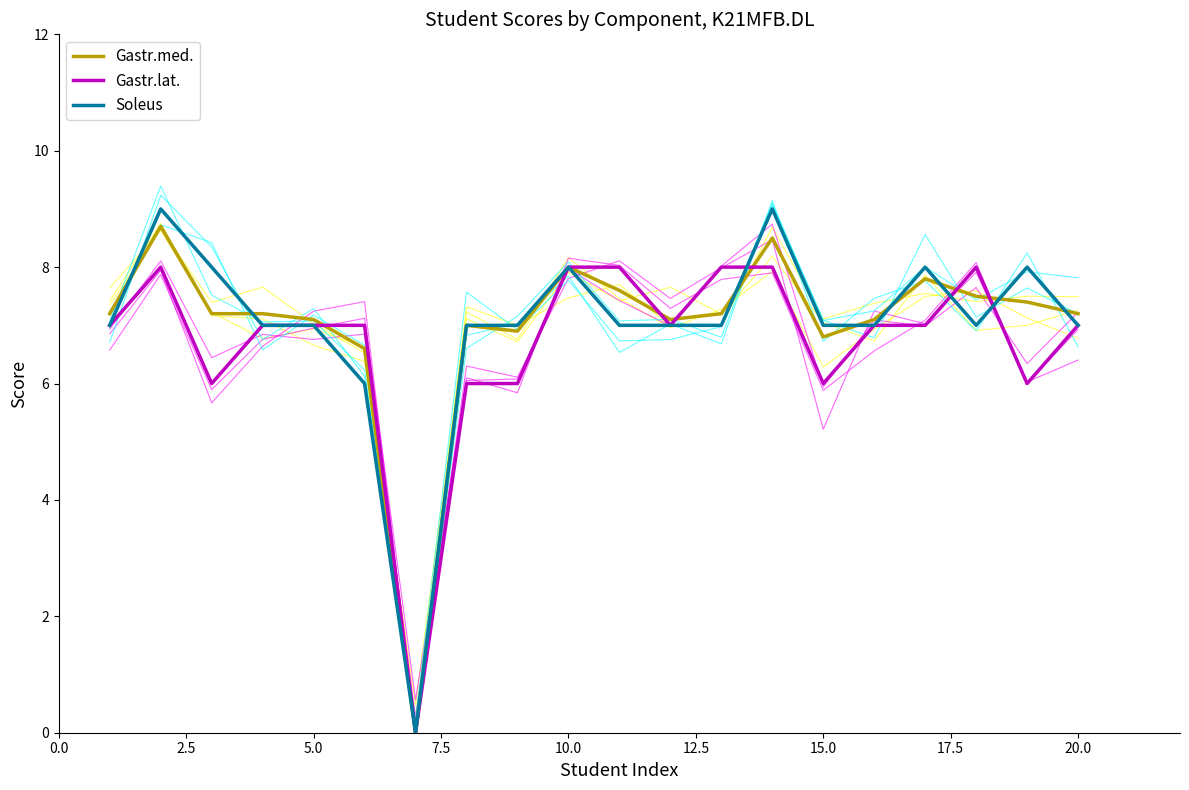

How many values in the Gastr.med. series exceed 7?

15